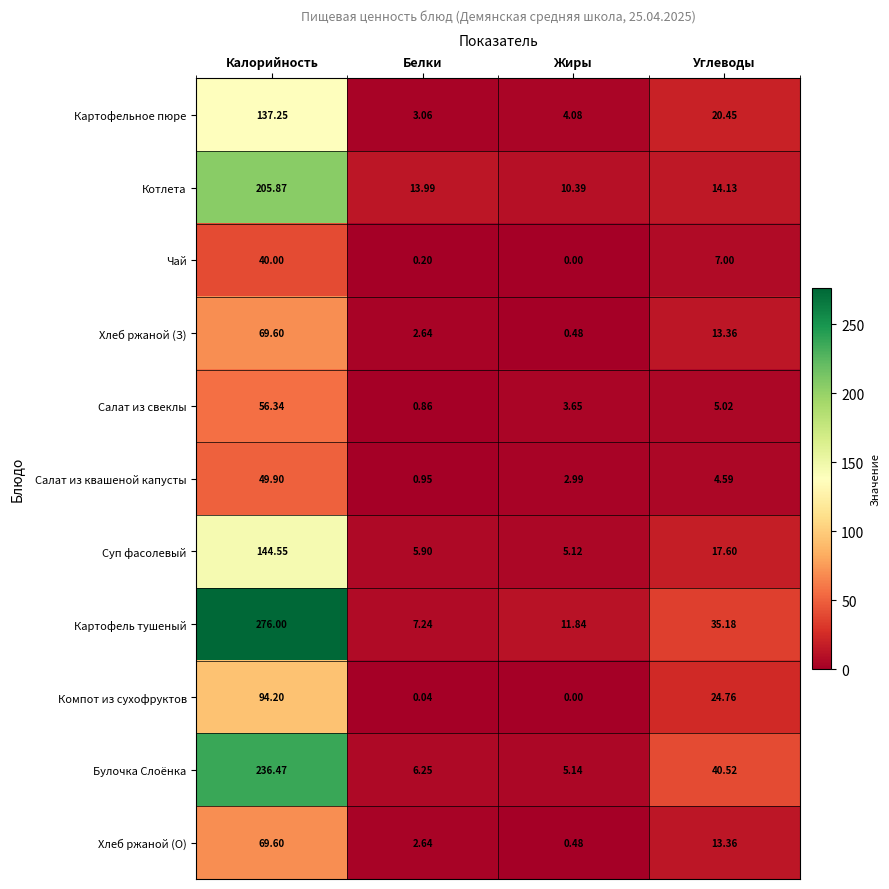

Which category has the lowest value in the Картофельное пюре series?

Белки